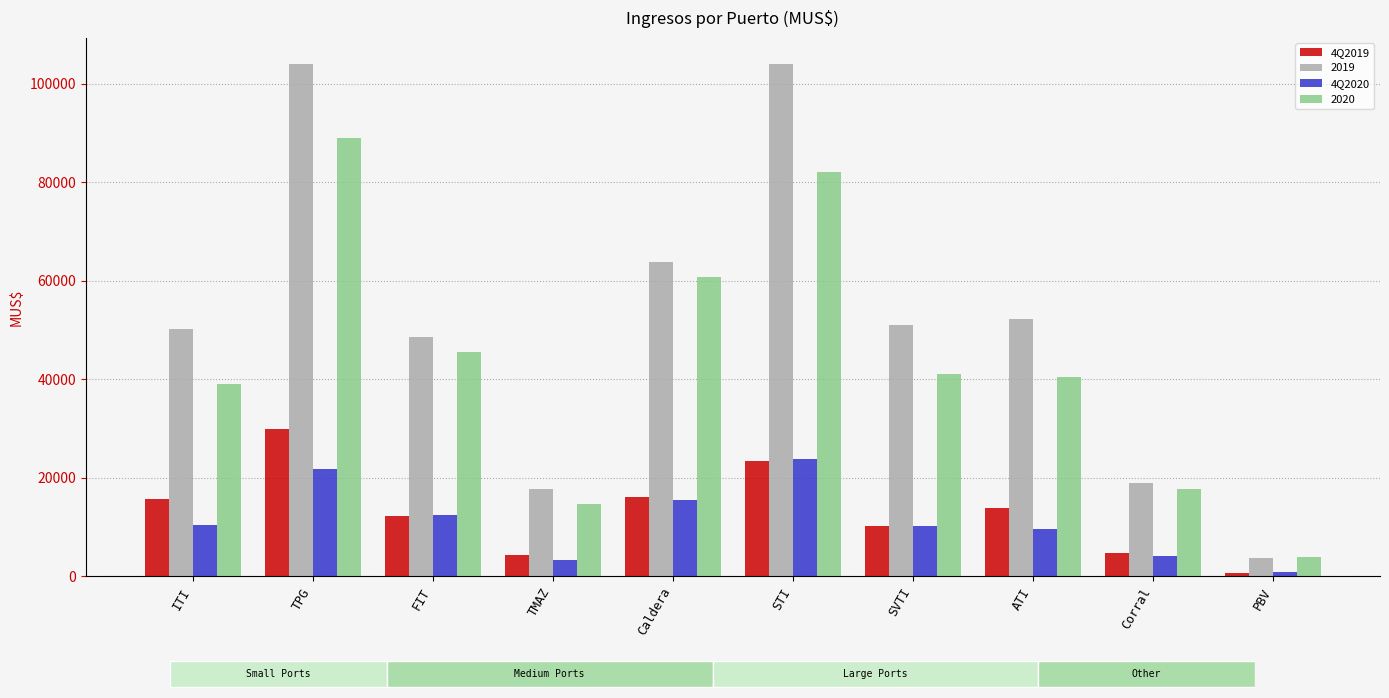

The value of 4Q2019 at Caldera is 22679.2. True or false?

False